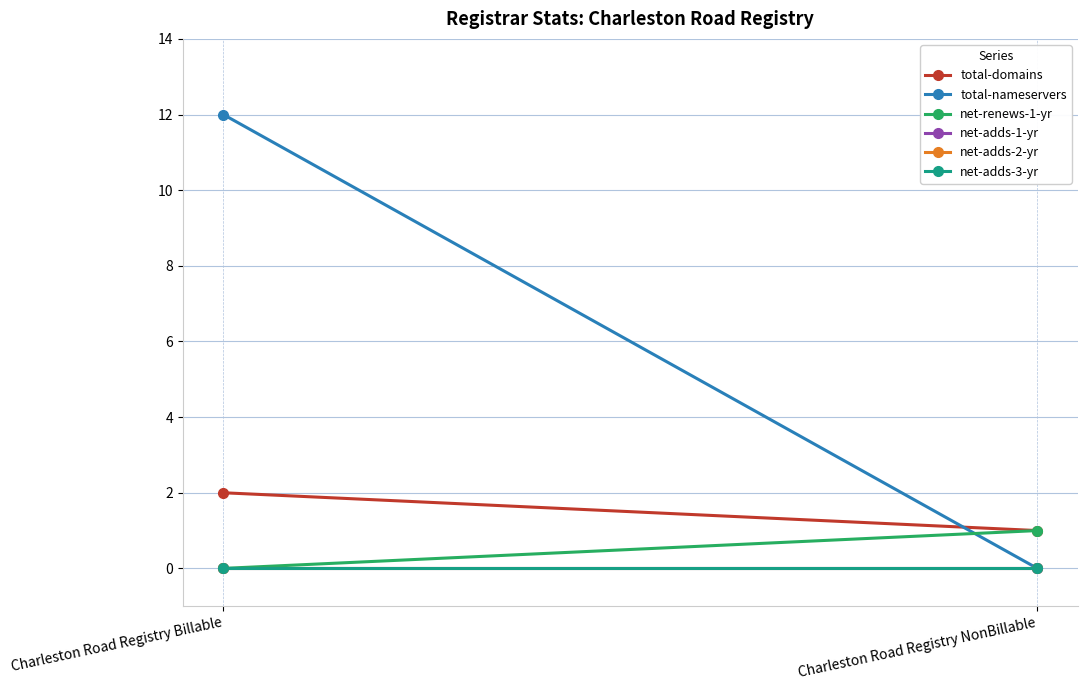

What is the label of the 1st point from the right?

Charleston Road Registry NonBillable